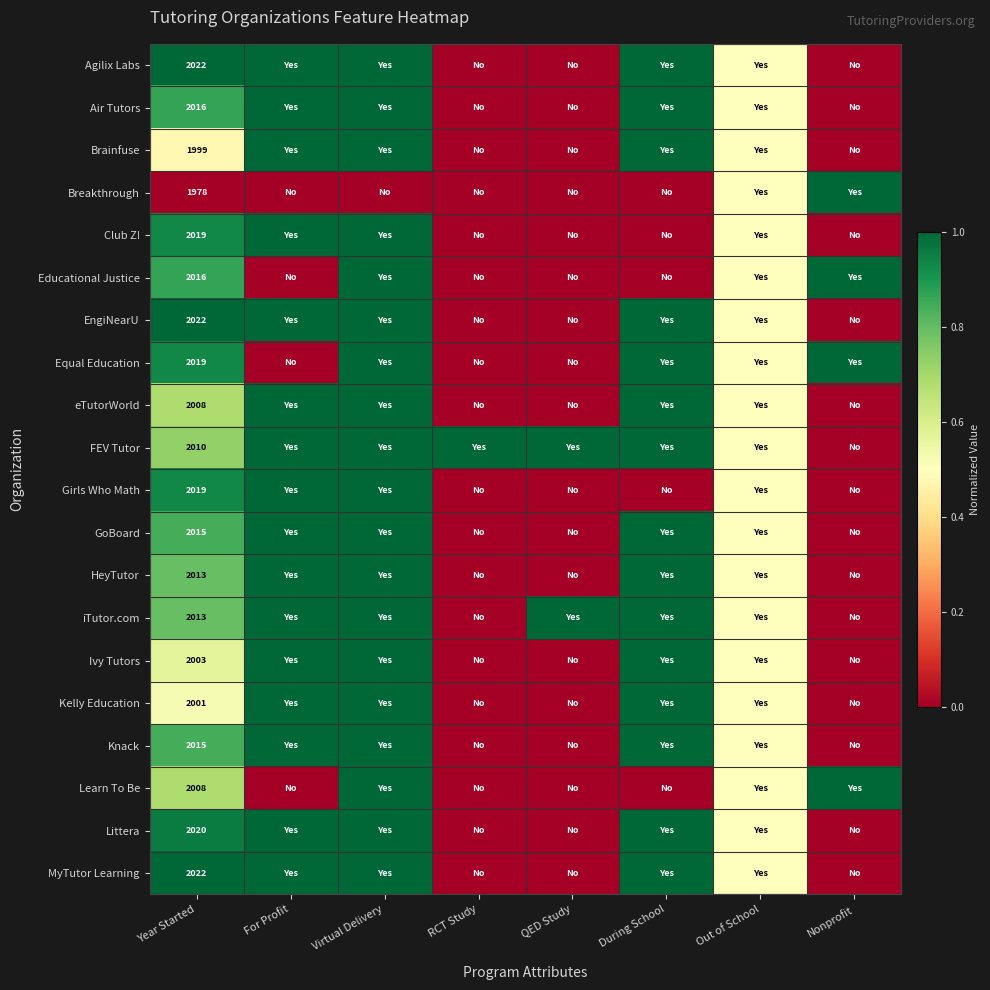

Is it true that Air Tutors equals 0.0 at RCT Study?

True